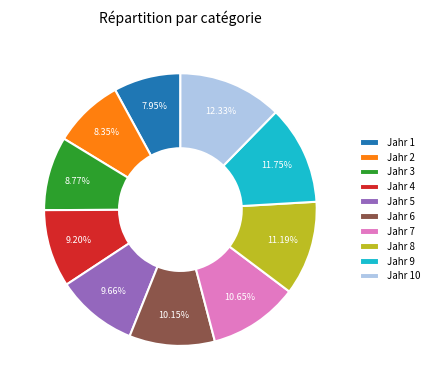

Approximately how many times larger is the value at Jahr 1 compared to Jahr 5?

0.8